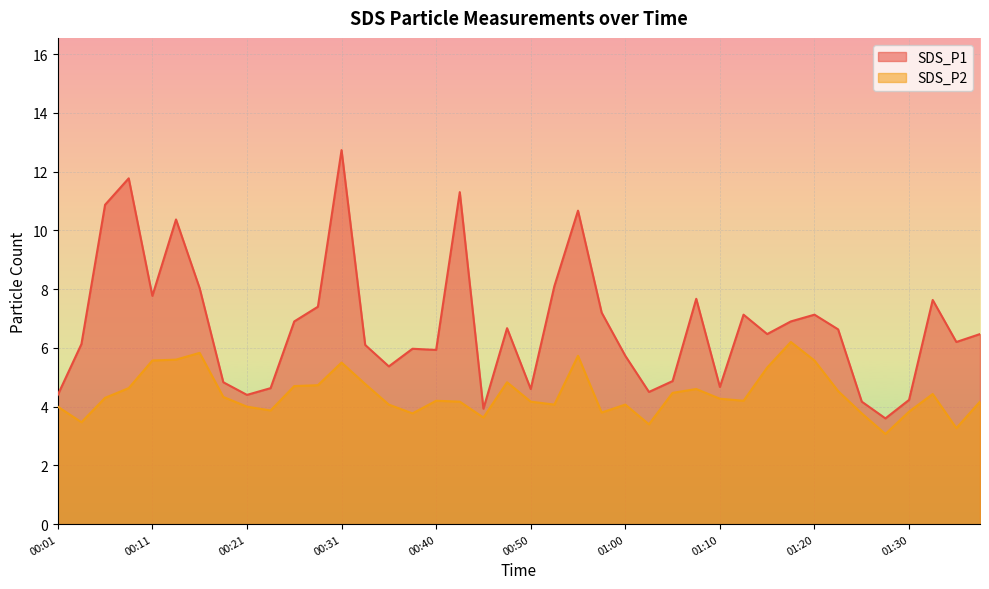

What is the sum of the SDS_P1 values at 00:33 and 00:40?

12.0